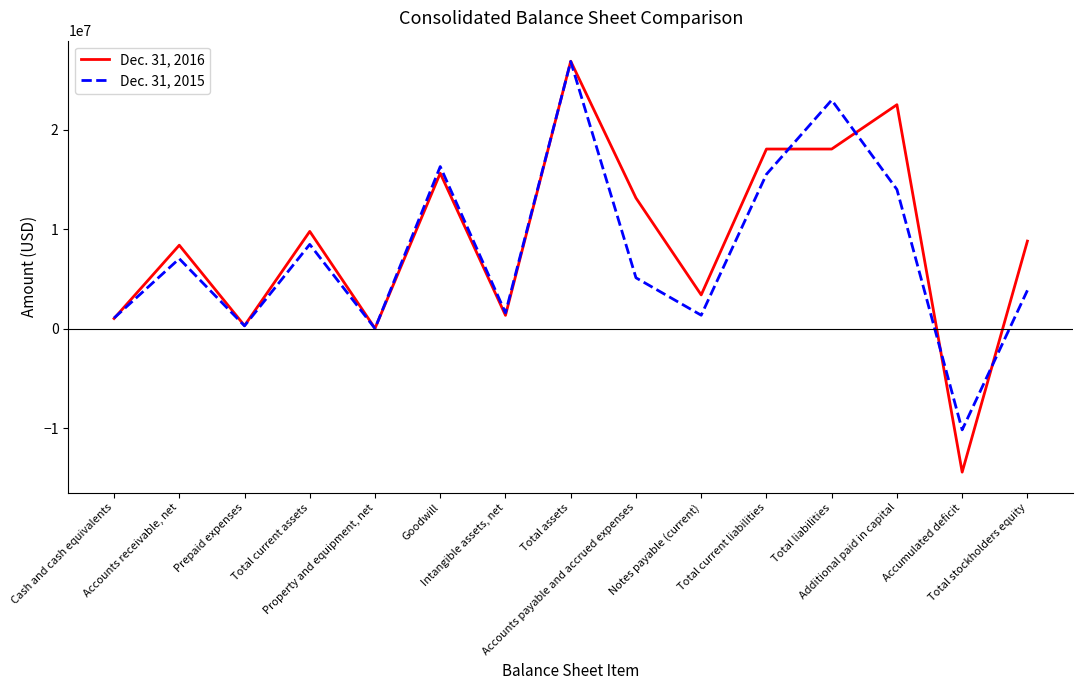

Is it true that Dec. 31, 2016 equals 9798772 at Total current assets?

True